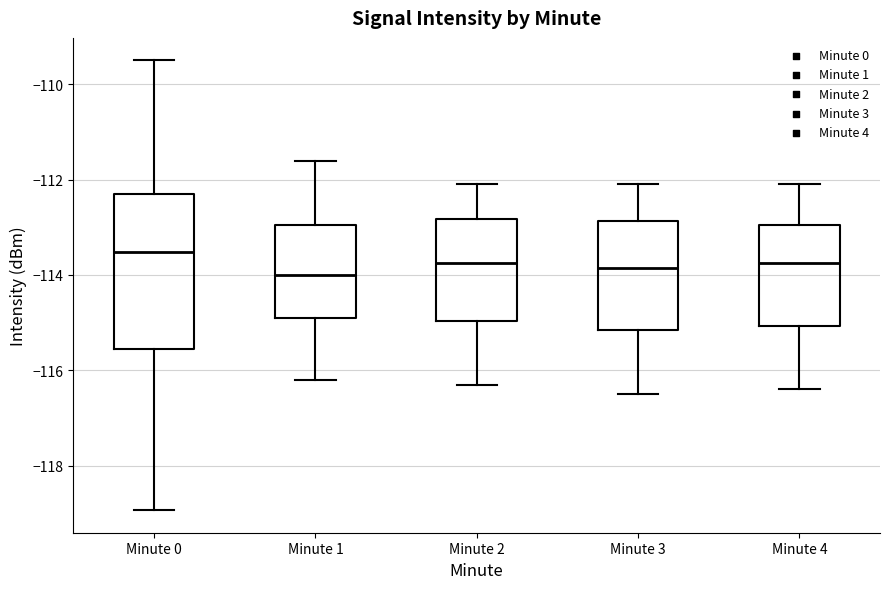

Where does the upper whisker of the box for Minute 4 end on the y-axis? The values are not printed on the chart, so give them approximately, as read against the axis.

-112.0